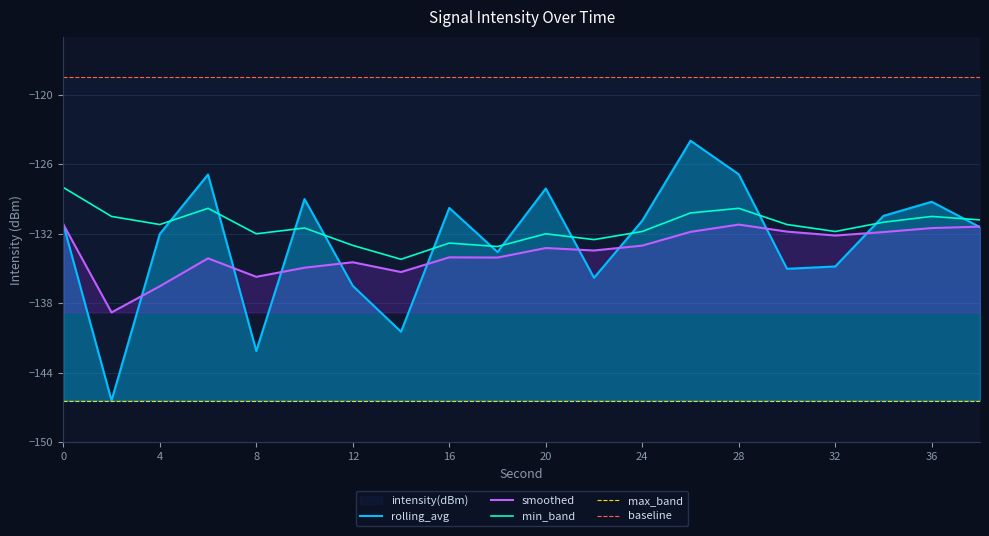

The value of smoothed at 28 is -204.0. True or false?

False